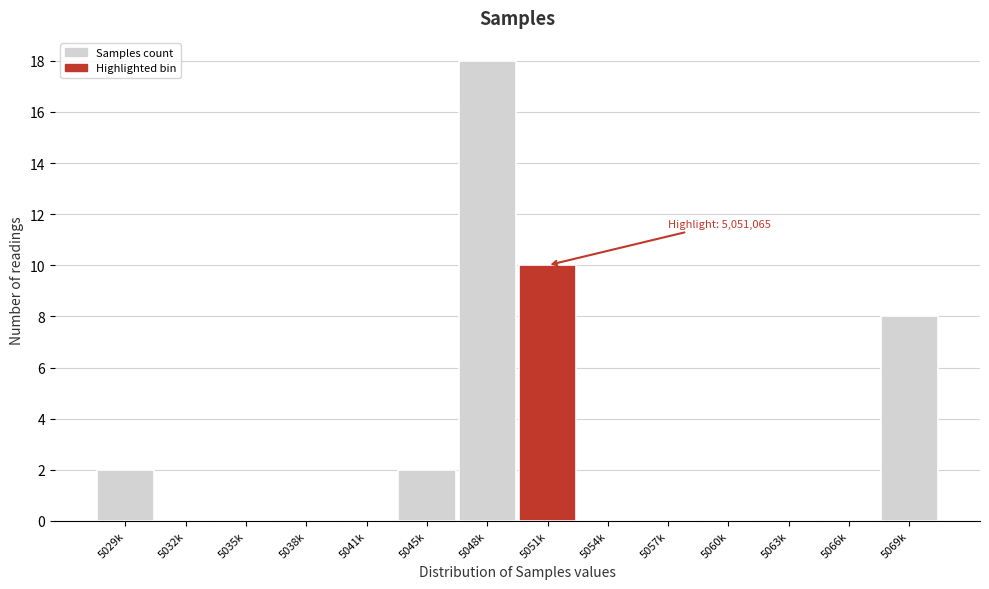

Reading left to right, extract all data points from this chart.

5029k=2	5032k=0	5035k=0	5038k=0	5041k=0	5045k=2	5048k=18	5051k=10	5054k=0	5057k=0	5060k=0	5063k=0	5066k=0	5069k=8